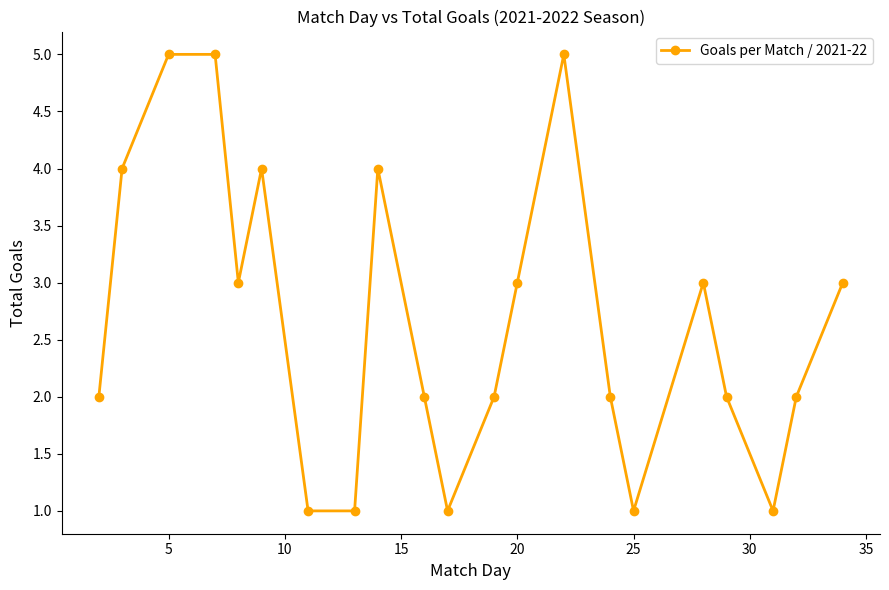

Is this an area chart (filled region under the line)?

No